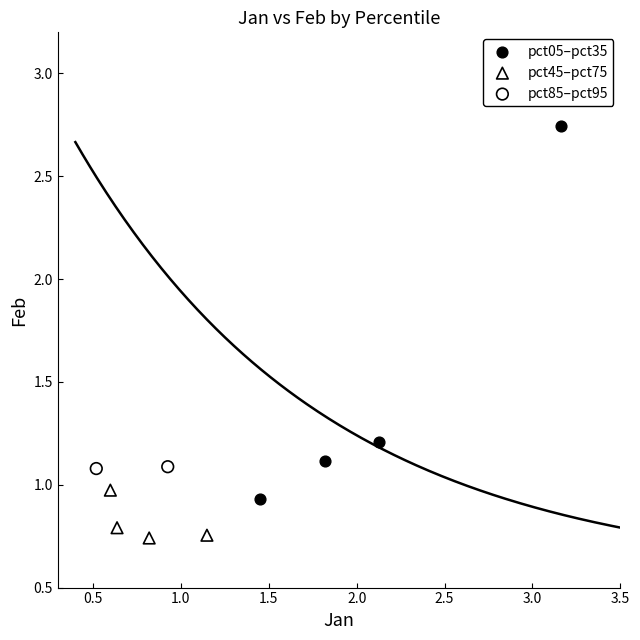

Which series has the largest Y range (max minus min)?

pct05–pct35